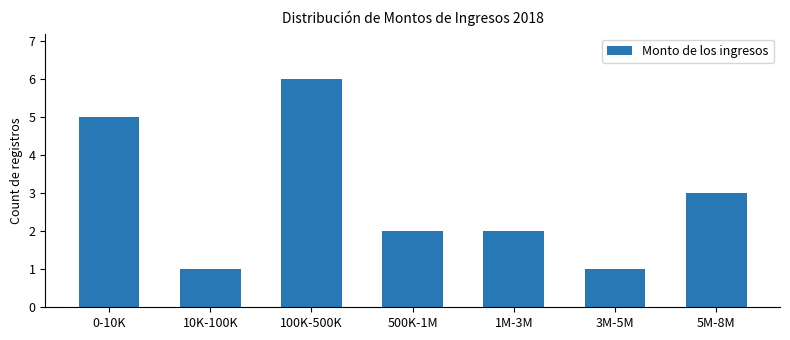

Is it true that the value at 5M-8M is 3?

True